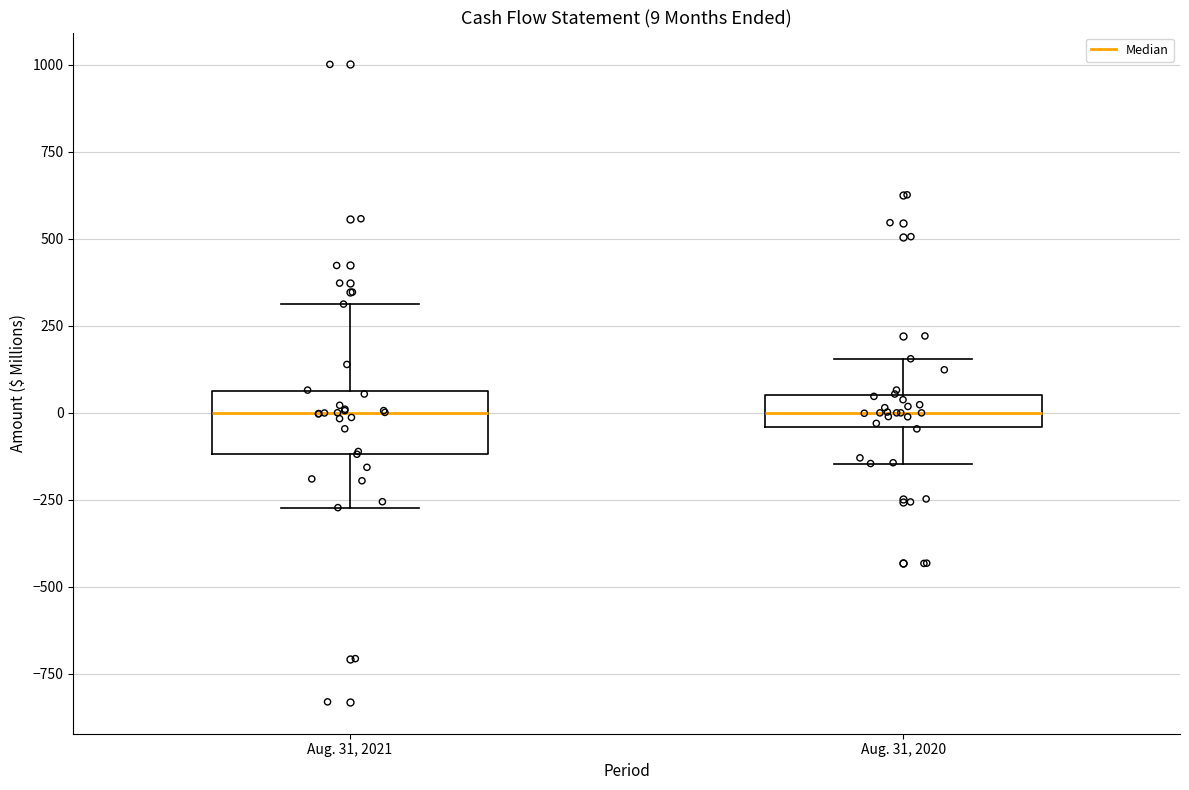

Comparing the boxes themselves (not the whiskers), which one is the tallest?

Aug. 31, 2021